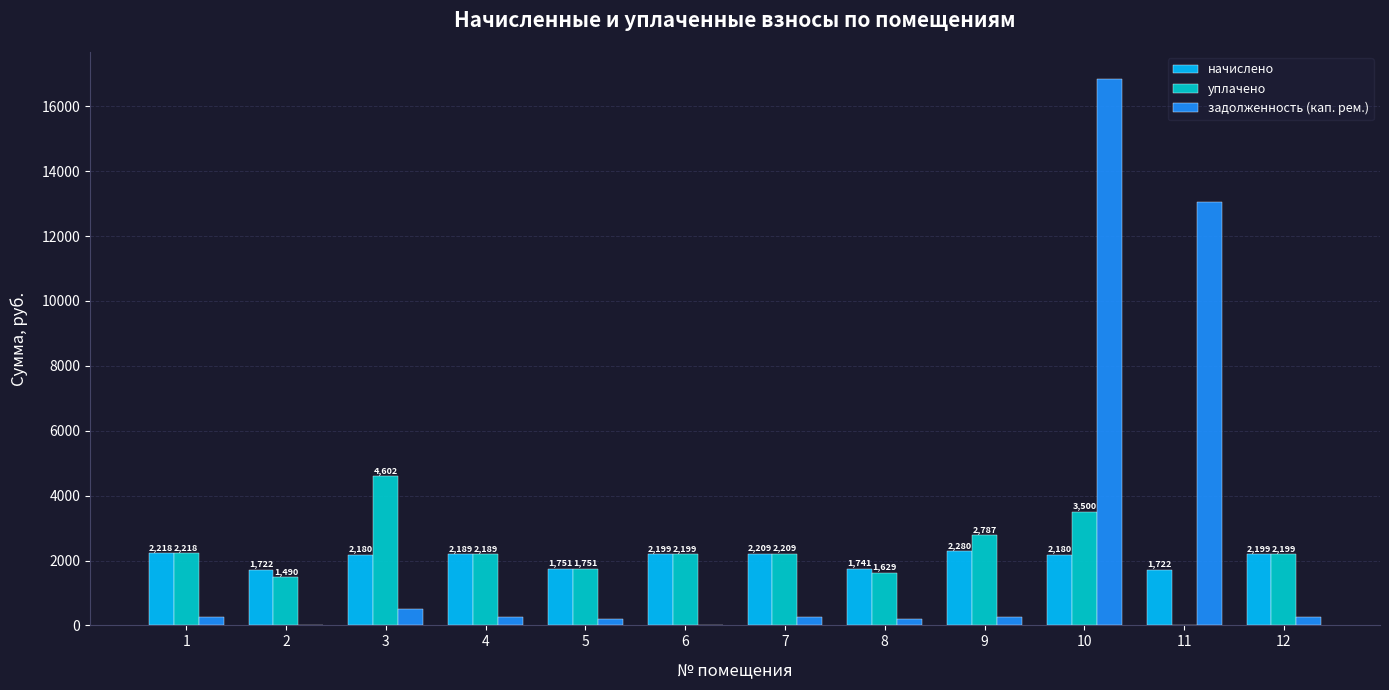

Is it true that начислено equals 448.8 at 6?

False